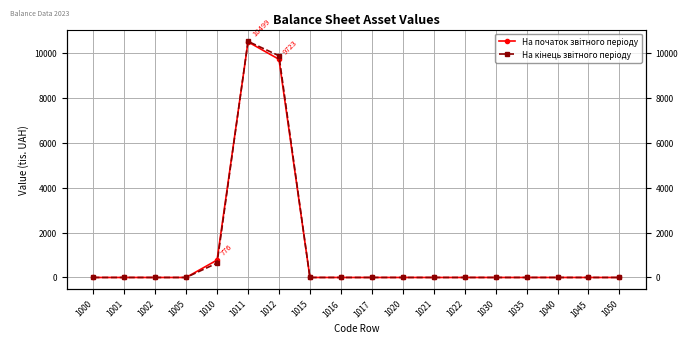

Between 1010 and 1001, which is larger?

1010